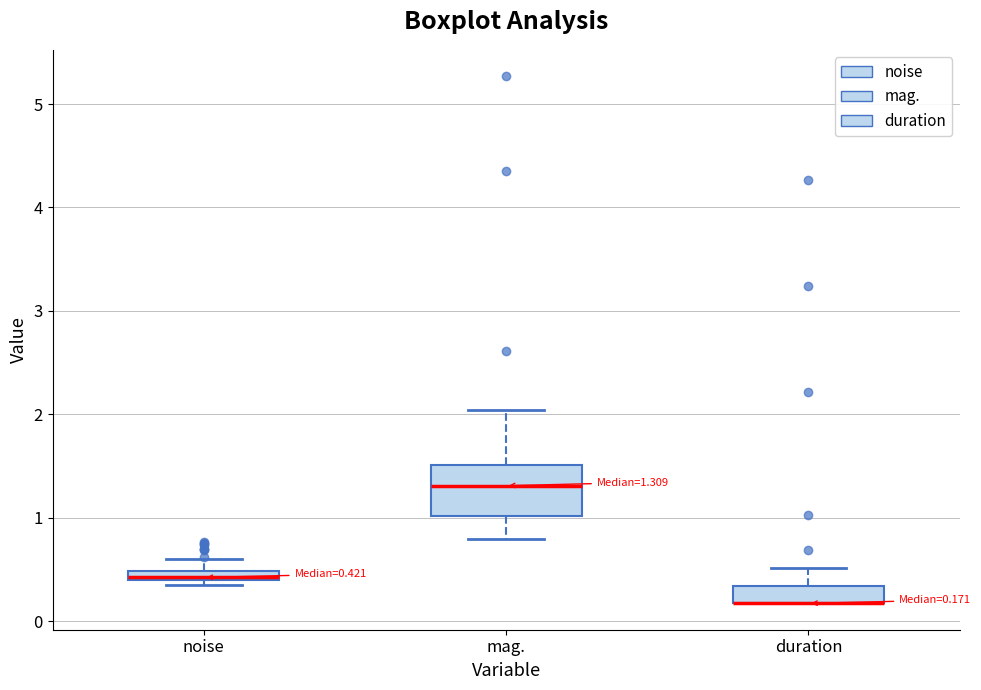

Comparing the boxes themselves (not the whiskers), which one is the tallest?

mag.